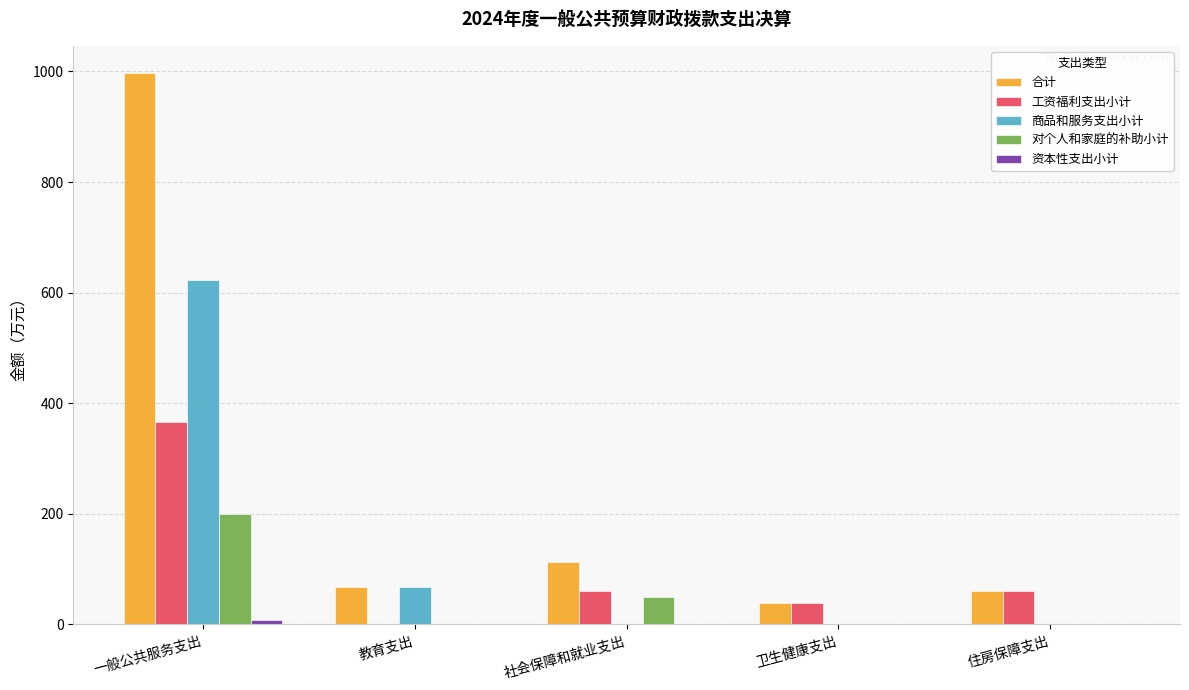

The value of 工资福利支出小计 at 教育支出 is 205.0. True or false?

False